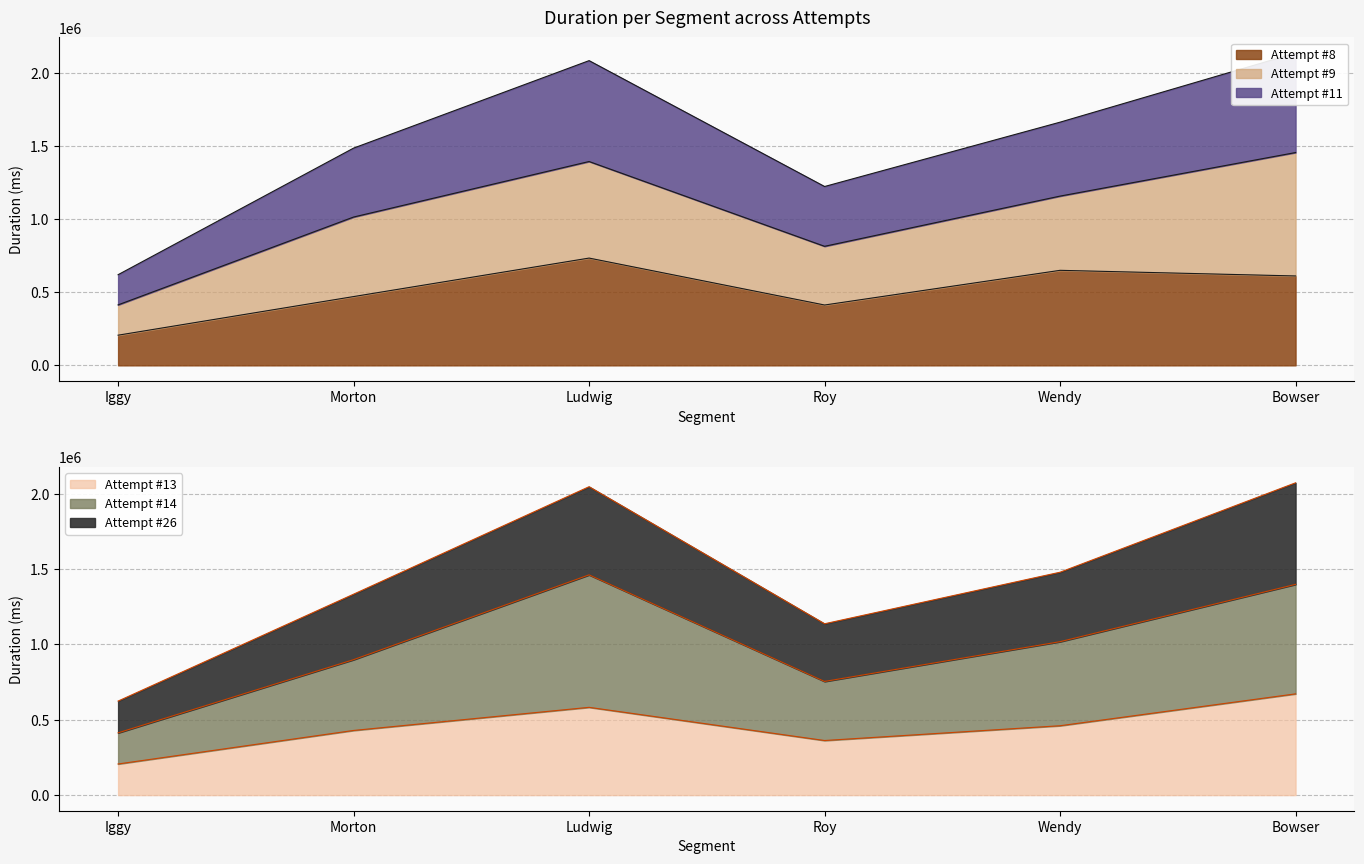

The Attempt #13 series shows 582538 at Ludwig. True or false?

True